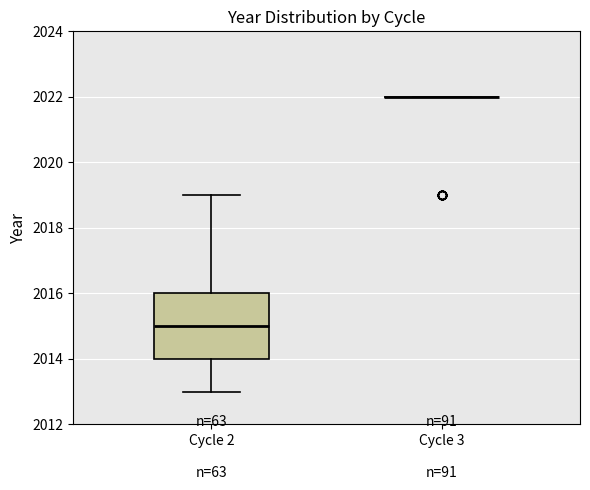

Where does the upper whisker of the box for Cycle 2 end on the y-axis? The values are not printed on the chart, so give them approximately, as read against the axis.

2019